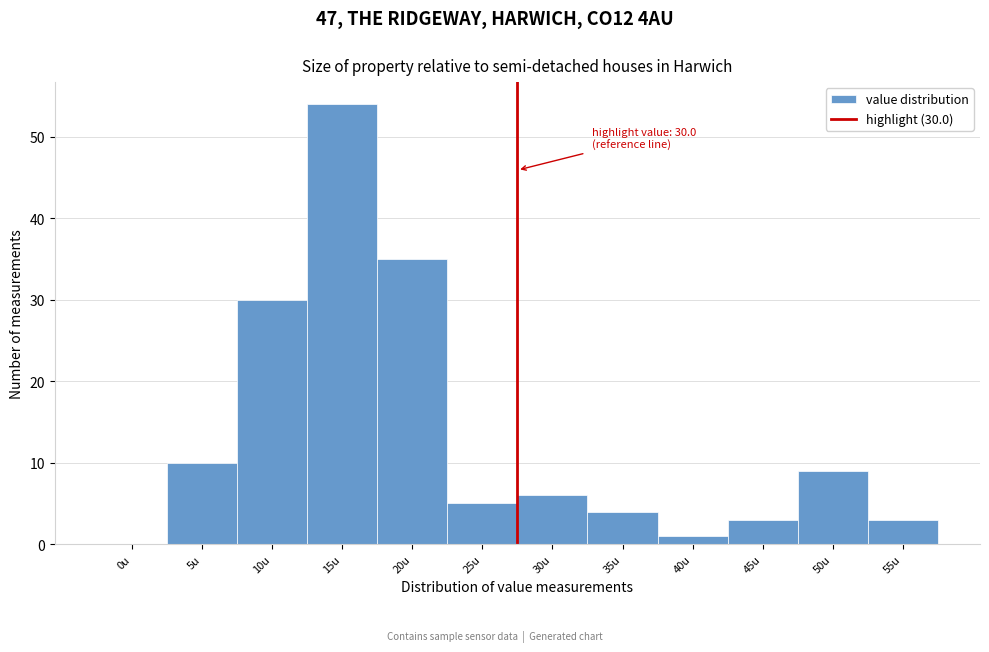

Reading left to right, list all the values displayed in this chart.

0u=0	5u=10	10u=30	15u=54	20u=35	25u=5	30u=6	35u=4	40u=1	45u=3	50u=9	55u=3